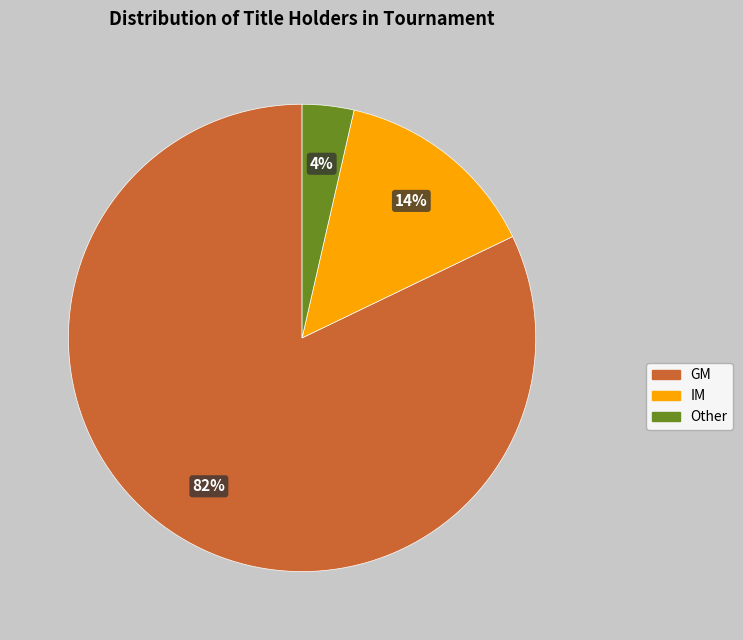

Does GM account for over 50% of the chart?

Yes